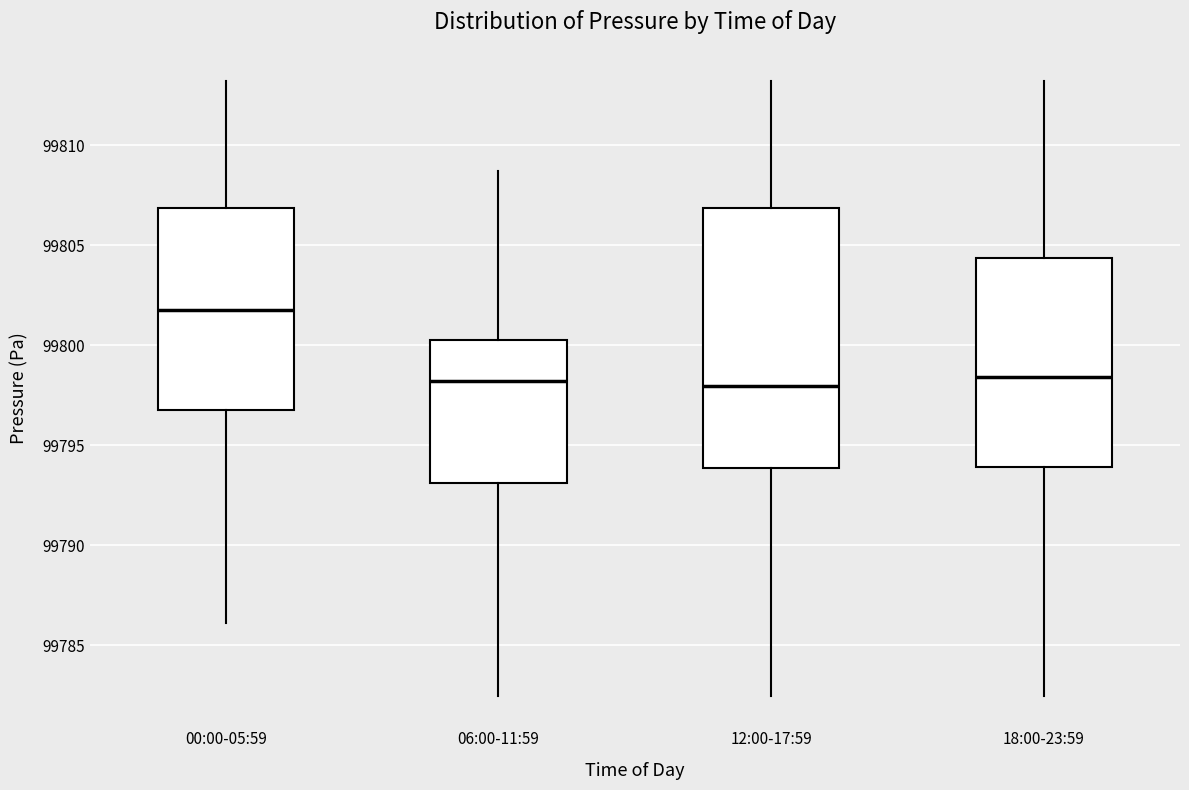

Reading left to right, read every box against the y-axis: the position of its median line, the range the box covers, and the ends of its whiskers. The values are not printed on the chart, so give them approximately, as read against the axis.

00:00-05:59: median 99802.0, box 99796.5 to 99807.0, whiskers 99786.0 to 99813.0
06:00-11:59: median 99798.0, box 99793.0 to 99800.5, whiskers 99782.5 to 99808.5
12:00-17:59: median 99798.0, box 99794.0 to 99807.0, whiskers 99782.5 to 99813.0
18:00-23:59: median 99798.5, box 99794.0 to 99804.5, whiskers 99782.5 to 99813.0